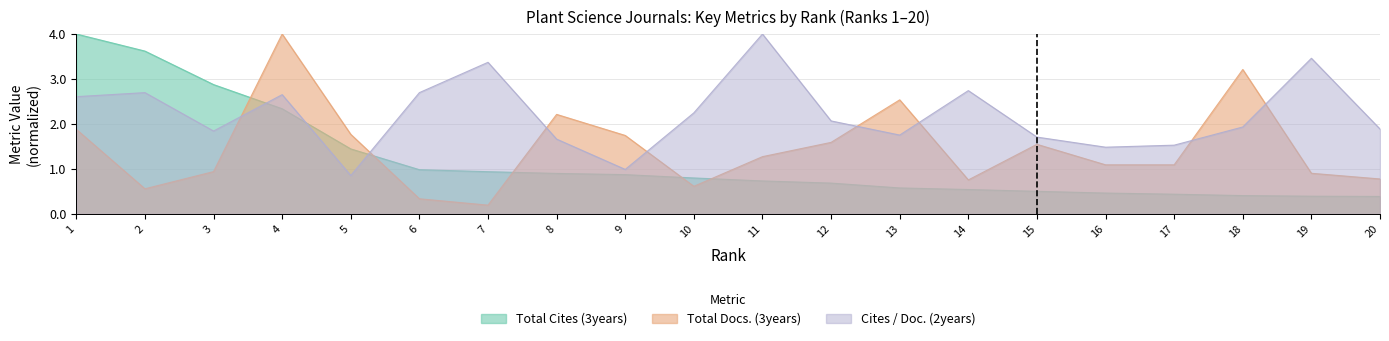

How many distinct data groups are displayed?

3